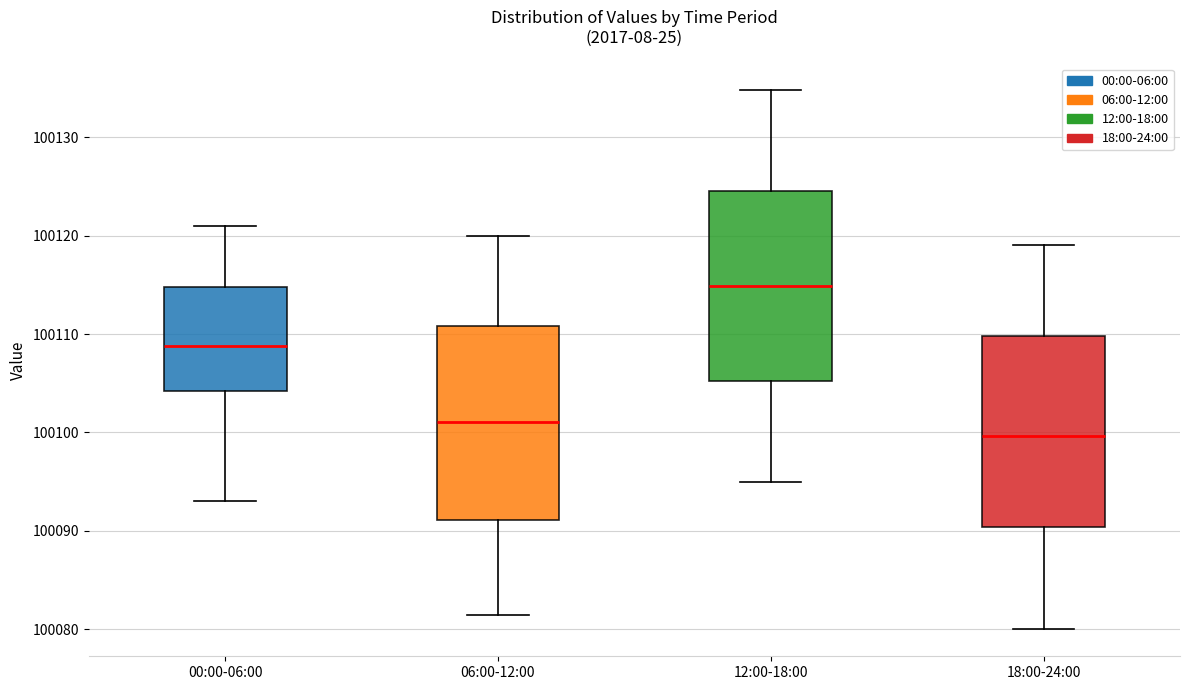

Where is the upper edge of the box for 18:00-24:00 on the y-axis? The values are not printed on the chart, so give them approximately, as read against the axis.

100110